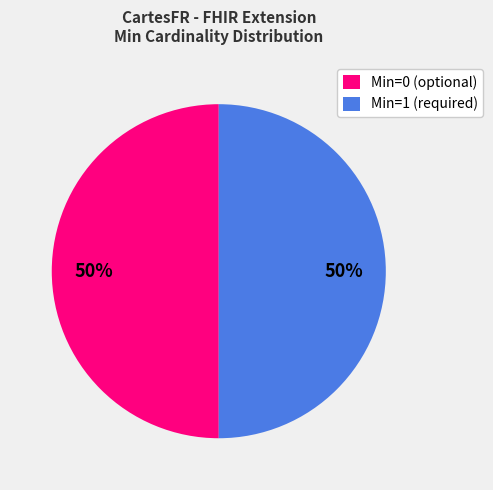

To the nearest percent, what is the average slice percentage?

50%